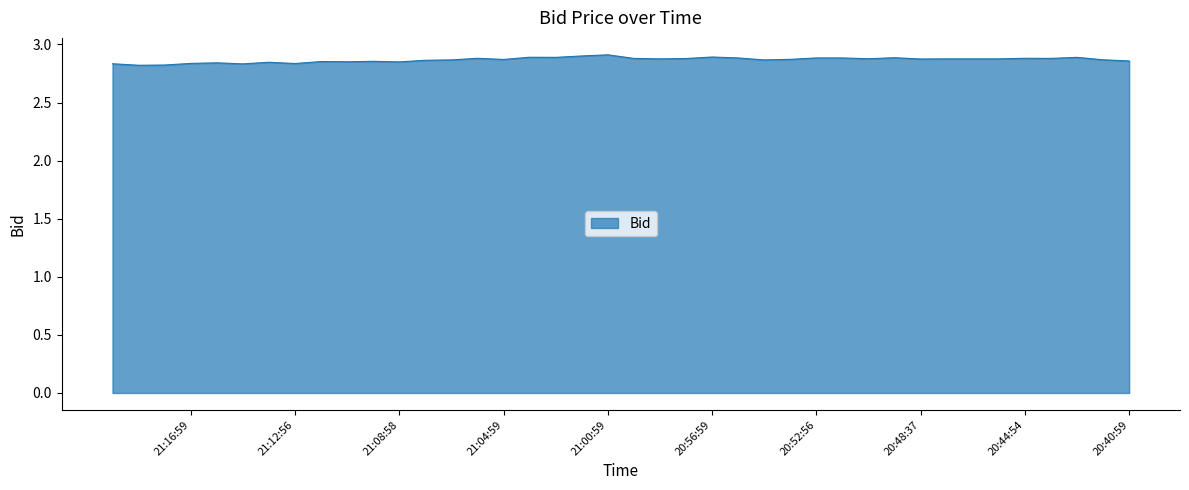

Rank the categories by value from highest to lowest.

21:00:59, 21:01:59, 20:56:59, 21:03:56, 21:02:58, 20:42:59, 20:49:59, 20:55:58, 20:52:56, 20:51:57, 21:05:59, 20:44:54, 20:59:58, 20:43:59, 20:57:57, 20:50:59, 20:58:59, 20:47:57, 20:46:57, 20:45:57, 20:48:37, 20:53:59, 21:04:59, 20:41:57, 21:06:59, 20:54:57, 21:07:58, 20:40:59, 21:09:57, 21:11:58, 21:10:58, 21:08:58, 21:13:57, 21:15:58, 21:16:59, 21:12:56, 21:19:58, 21:14:52, 21:17:58, 21:18:59